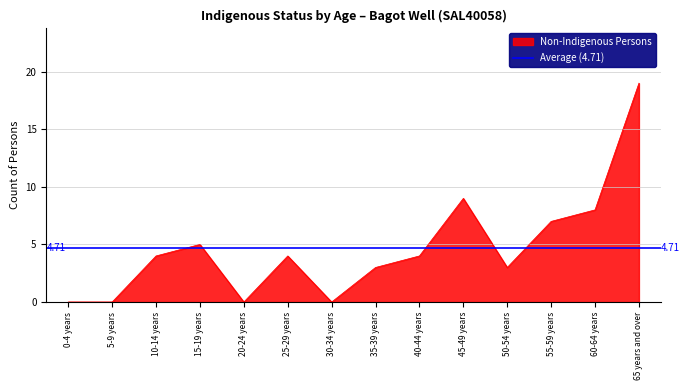

What is the sum of the values at 25-29 years and 35-39 years?

7